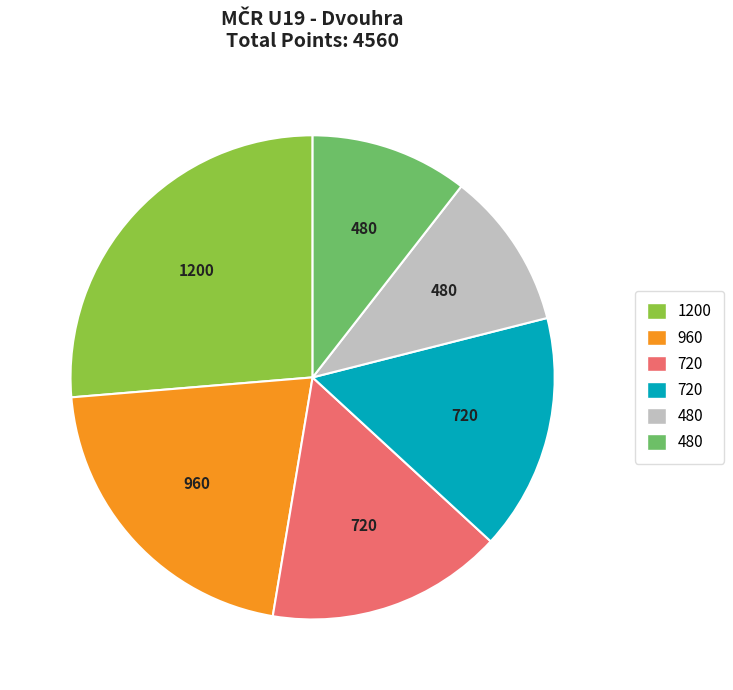

Is there any slice that represents more than half of the pie?

No